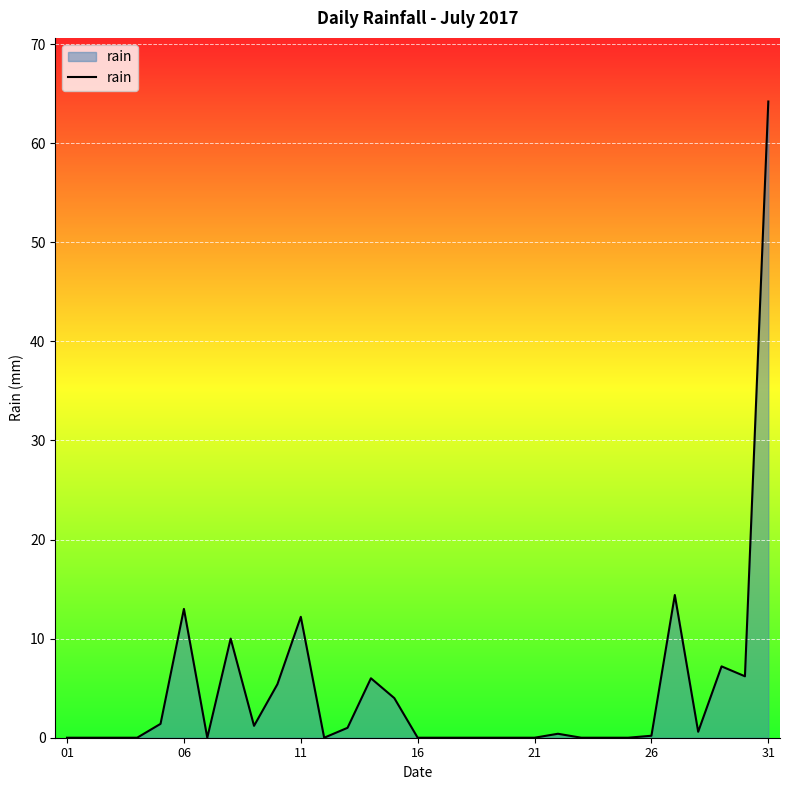

What is the difference between the maximum and minimum values?

64.2